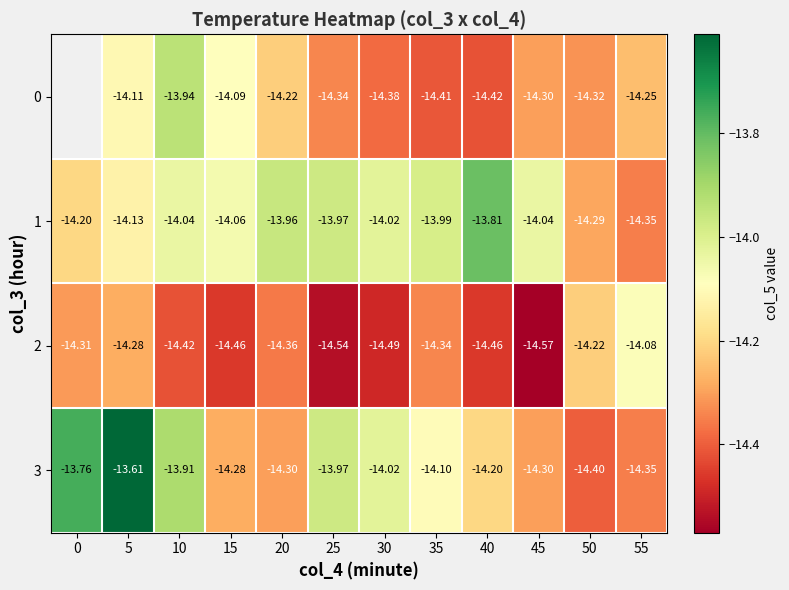

Is the value of 3 at 40 greater than the value of 2 at 30?

Yes